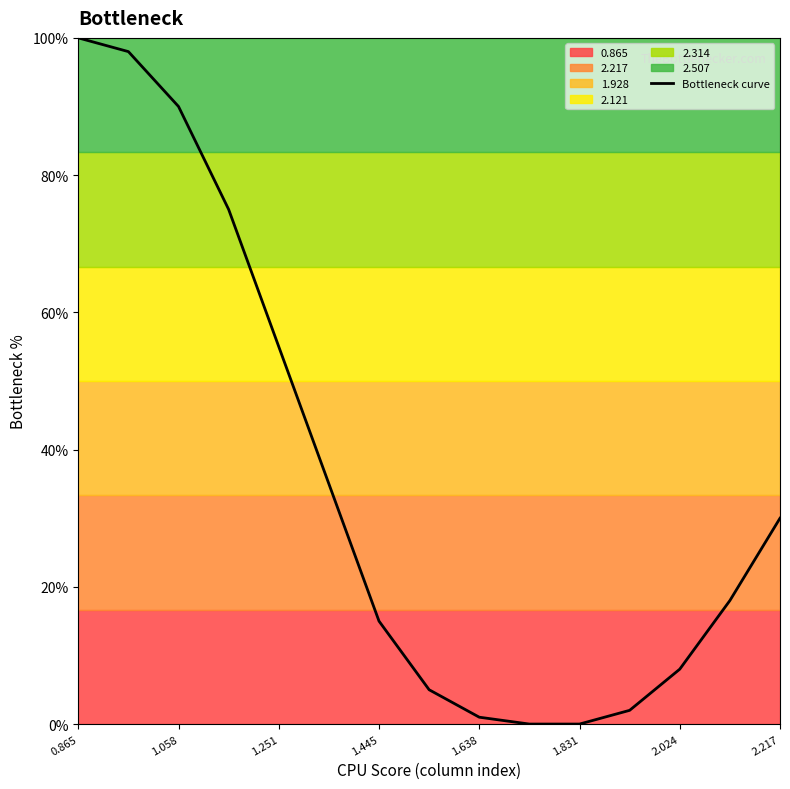

What is the greatest value displayed?

100